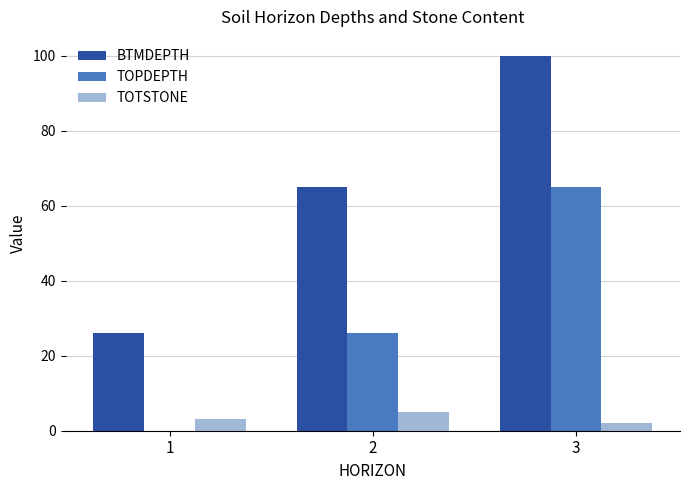

Read the TOTSTONE value at 3.

2